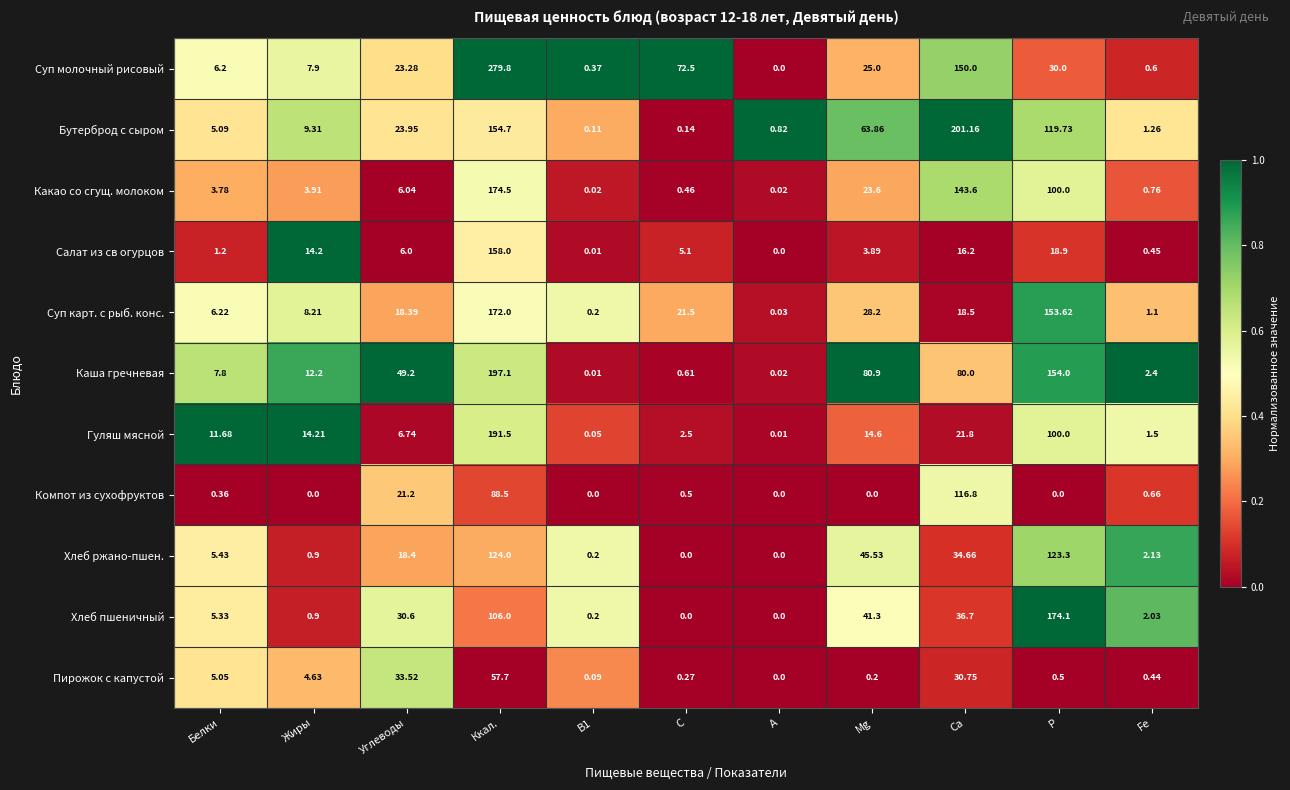

At Ккал., list the series in order from smallest to largest.

Пирожок с капустой, Компот из сухофруктов, Хлеб пшеничный, Хлеб ржано-пшен., Бутерброд с сыром, Салат из св огурцов, Суп карт. с рыб. конс., Какао со сгущ. молоком, Гуляш мясной, Каша гречневая, Суп молочный рисовый